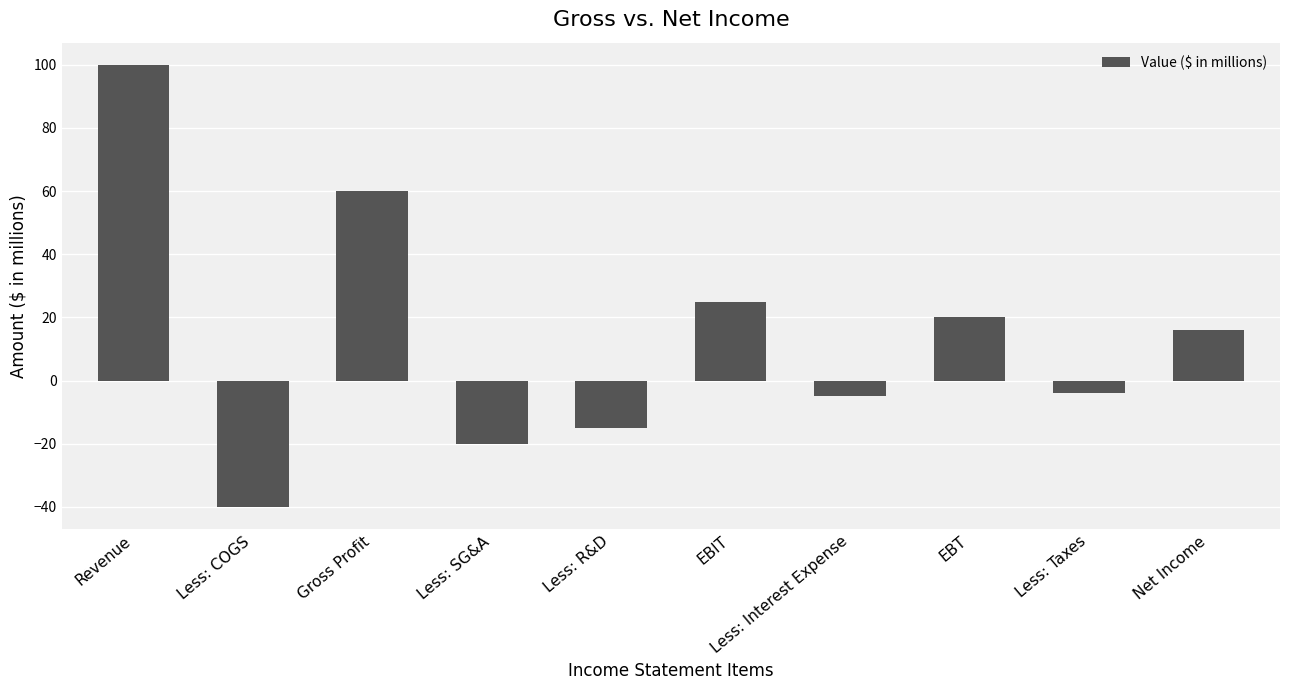

What is the difference between the values at Less: R&D and Revenue?

115